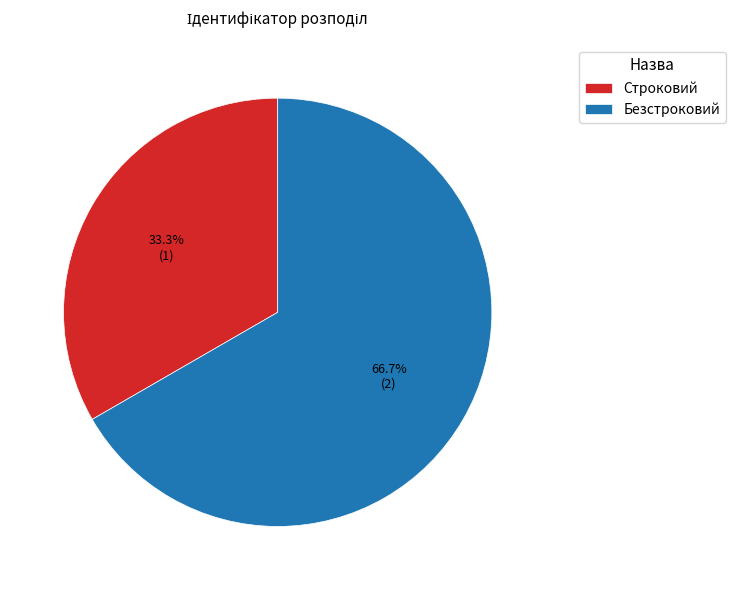

What percentage is the Строковий slice, to the nearest percent?

33%